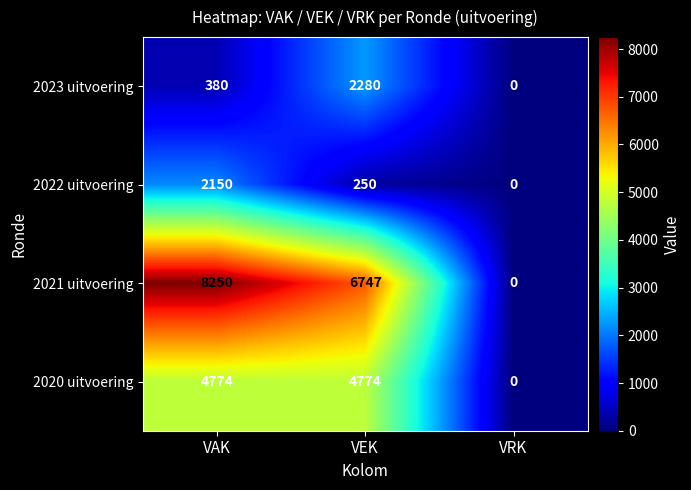

Reading left to right, list all the values displayed in this chart.

2023 uitvoering: VAK=380	VEK=2280	VRK=0
2022 uitvoering: VAK=2150	VEK=250	VRK=0
2021 uitvoering: VAK=8250	VEK=6747	VRK=0
2020 uitvoering: VAK=4774	VEK=4774	VRK=0